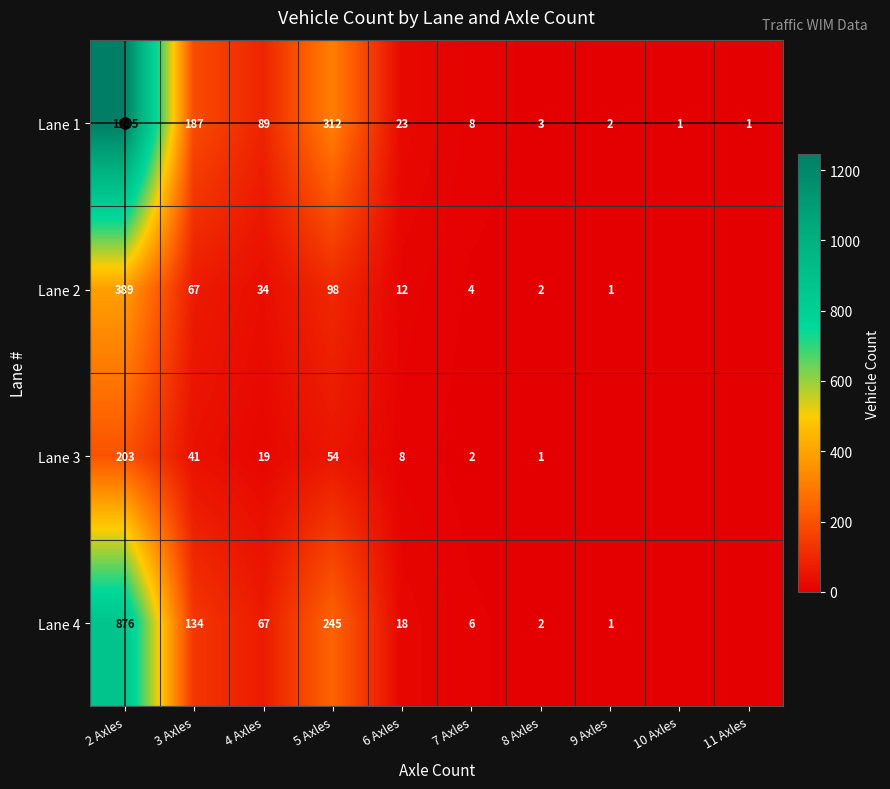

Is it true that Lane 2 equals 4 at 7 Axles?

True